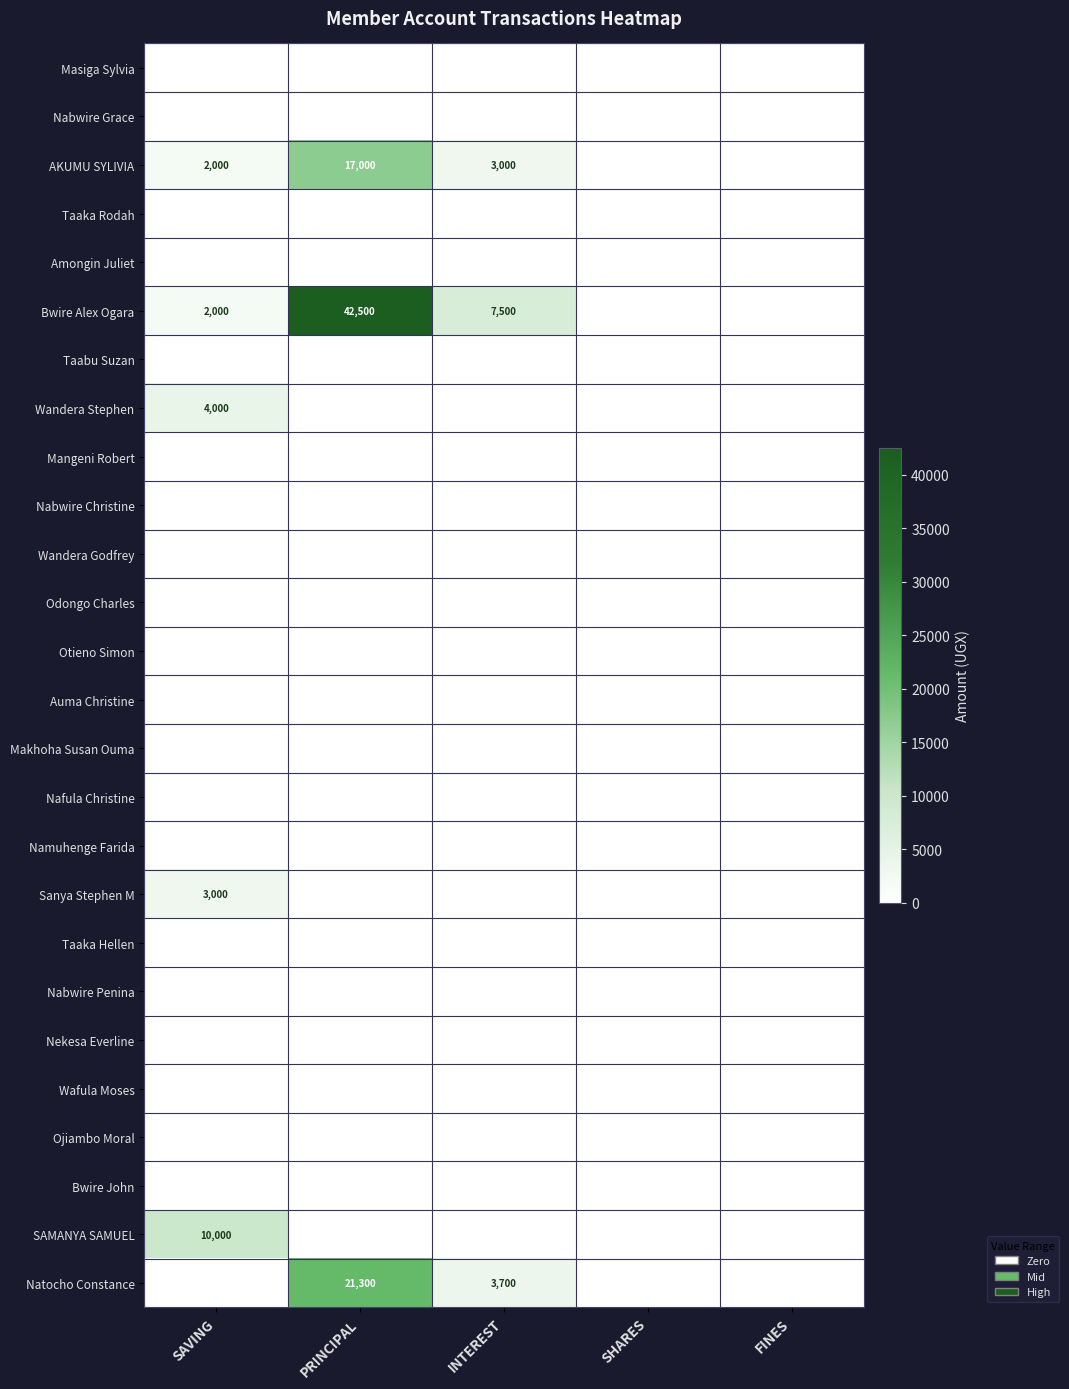

The Bwire Alex Ogara series shows 7500 at INTEREST. True or false?

True